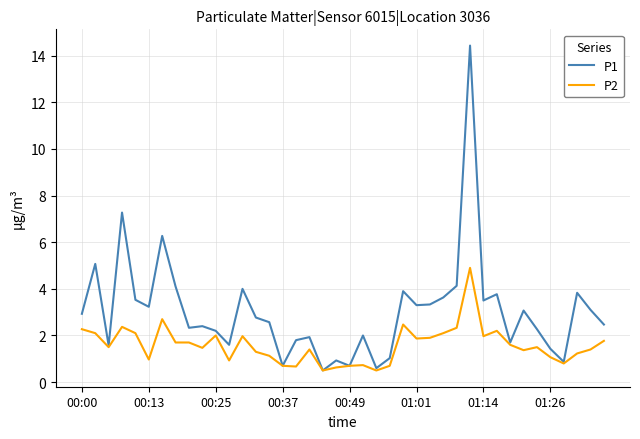

Which series has the largest total across all categories?

P1